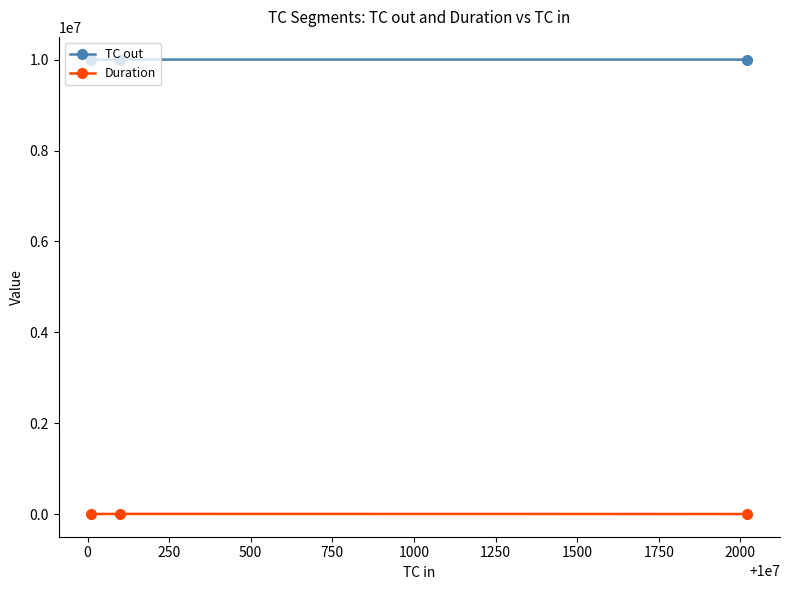

Rank the series by their average value, from highest to lowest.

TC out, Duration